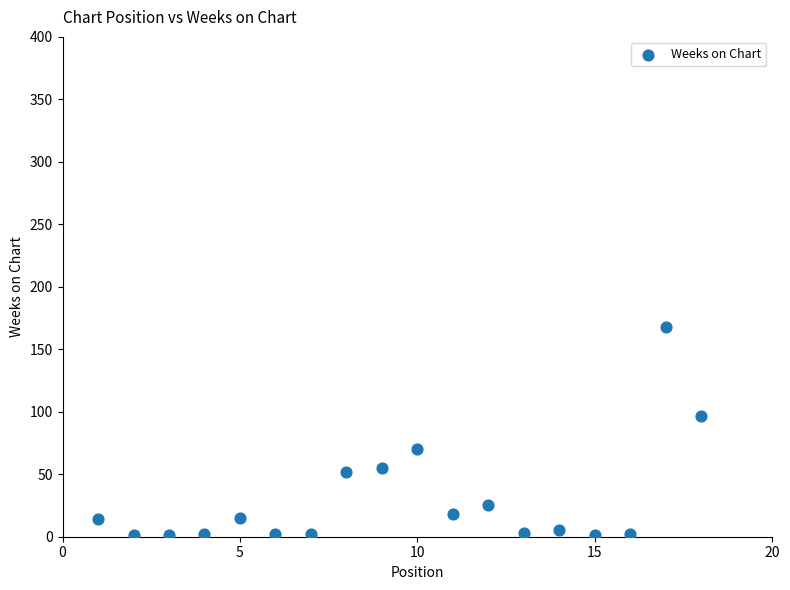

What is the range of Y values (max minus min)?

167